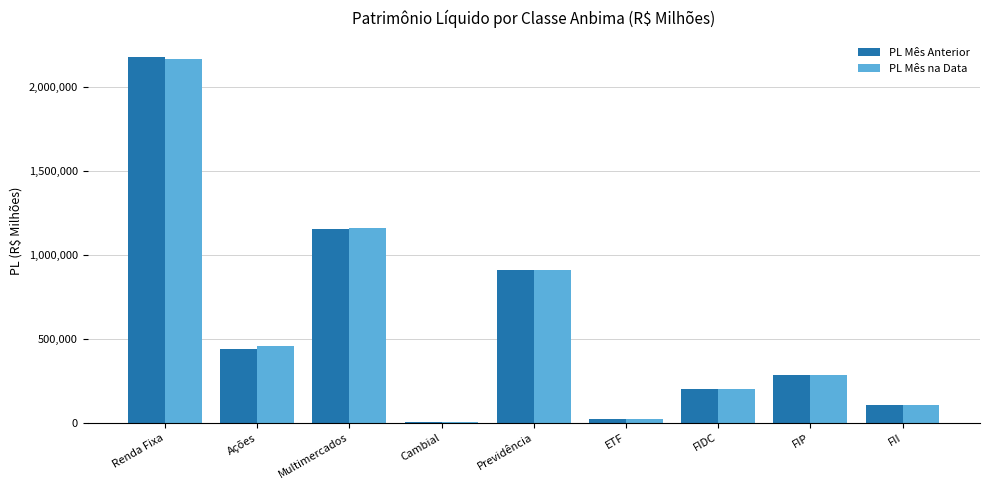

At which category is the sum across all series the highest?

Renda Fixa